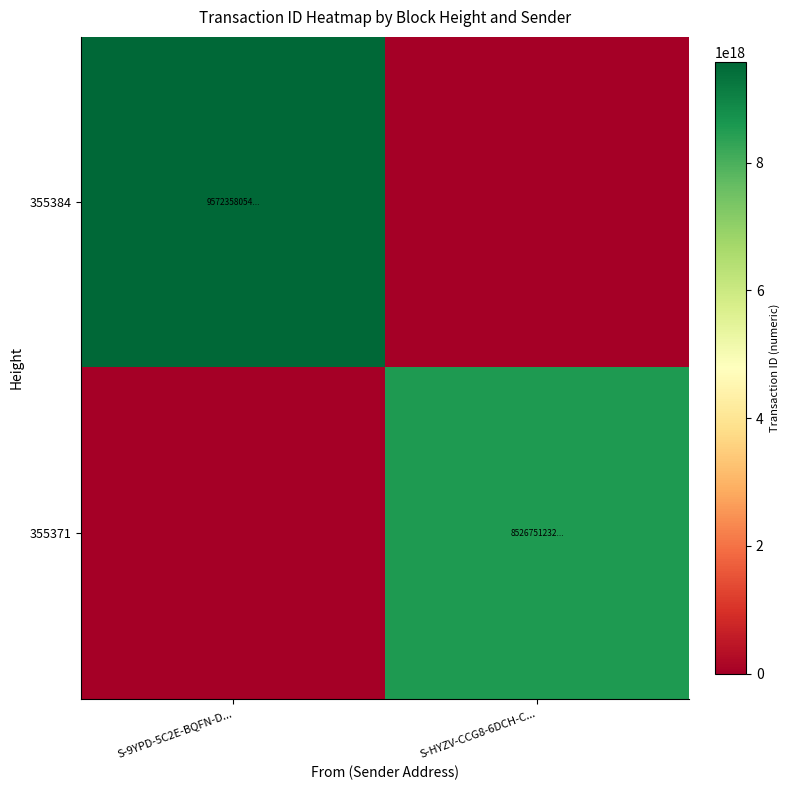

List the series in order of their overall mean, highest first.

355384, 355371